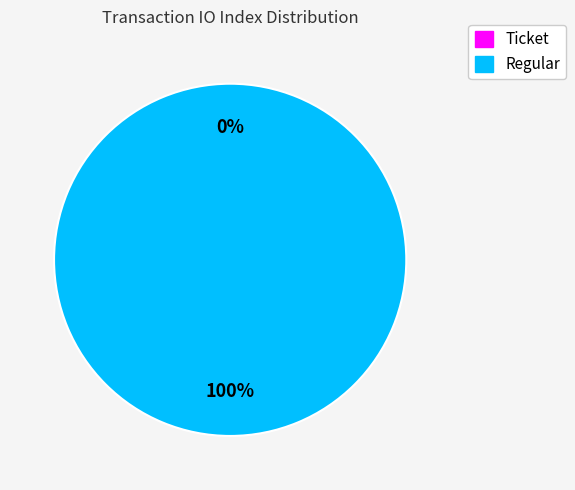

To the nearest percent, what is the average slice percentage?

50%